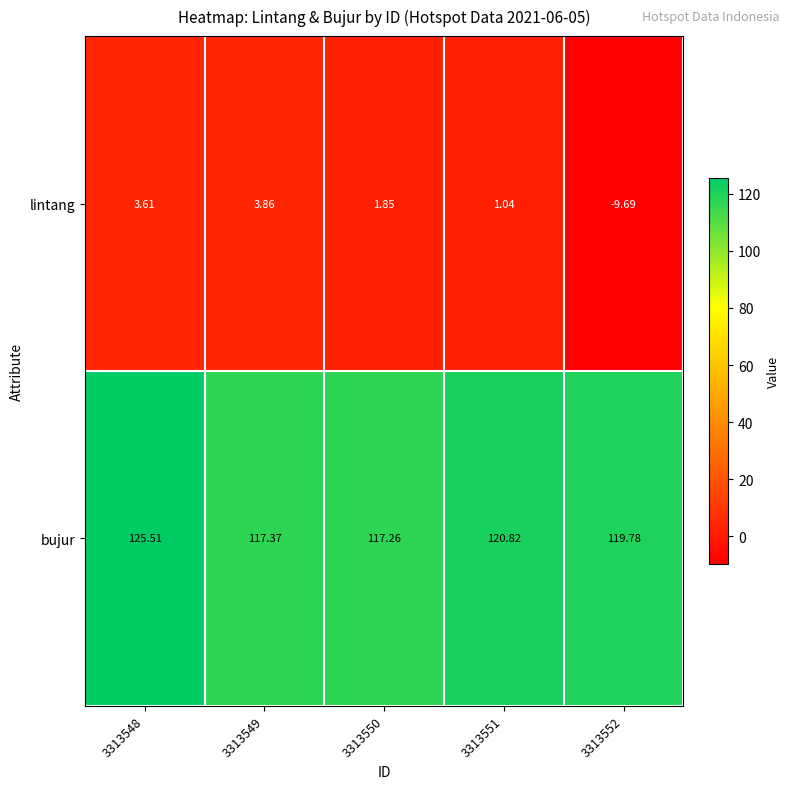

Is the value of lintang at 3313549 greater than the value of bujur at 3313548?

No